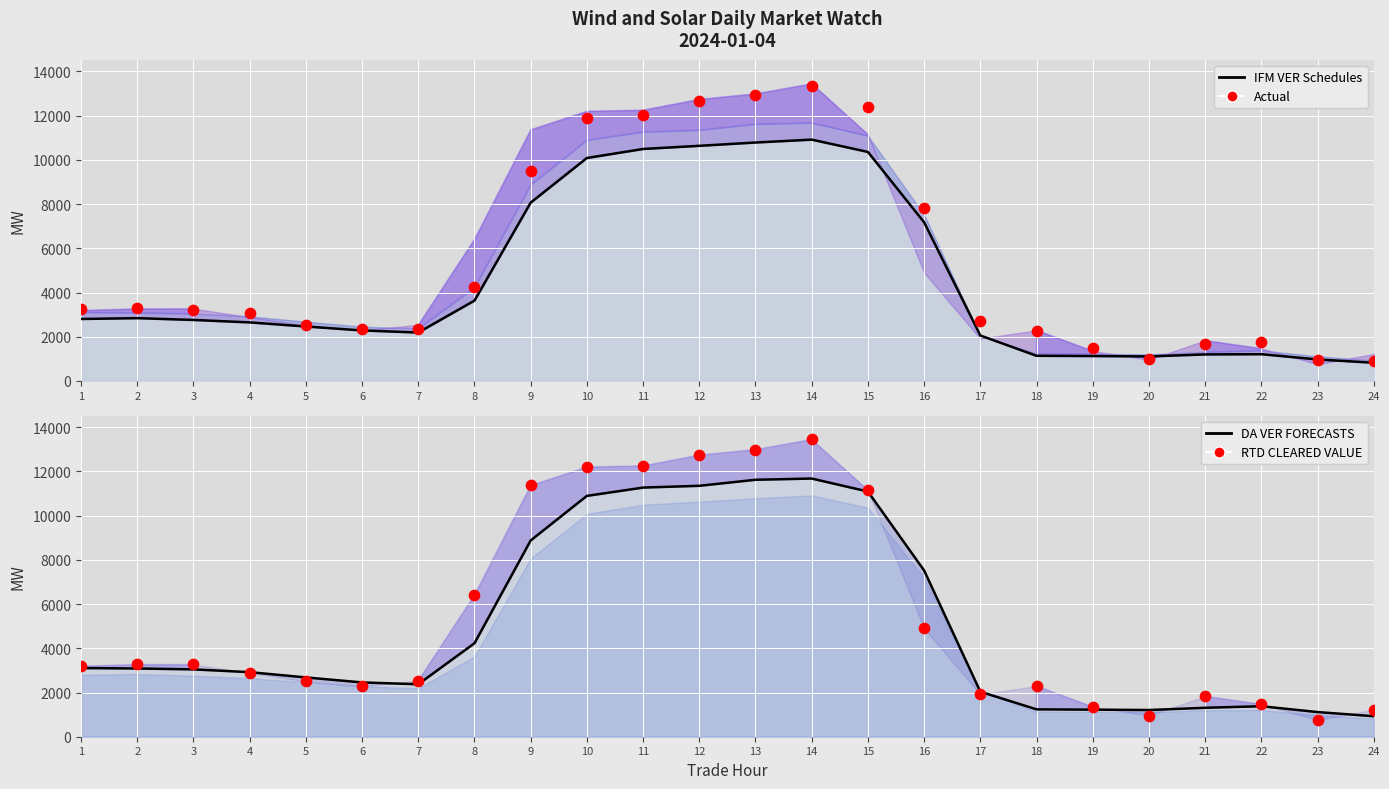

At which category is the sum across all series the highest?

14